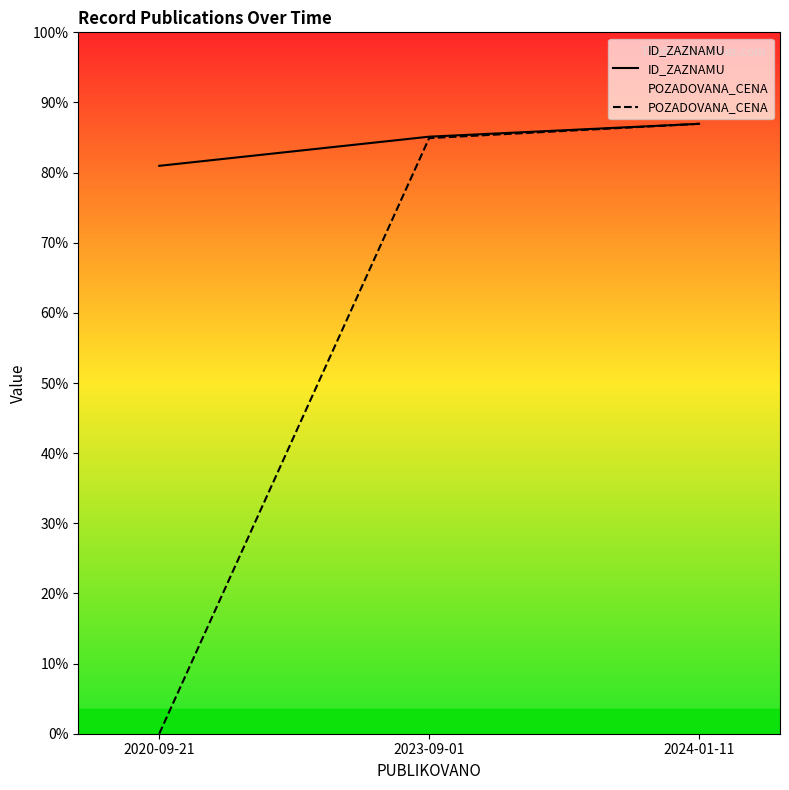

Reading left to right, transcribe all the data shown in this chart.

ID_ZAZNAMU: 123801.6	130155.8	132960.0
POZADOVANA_CENA: 0.0	129840.0	132960.0